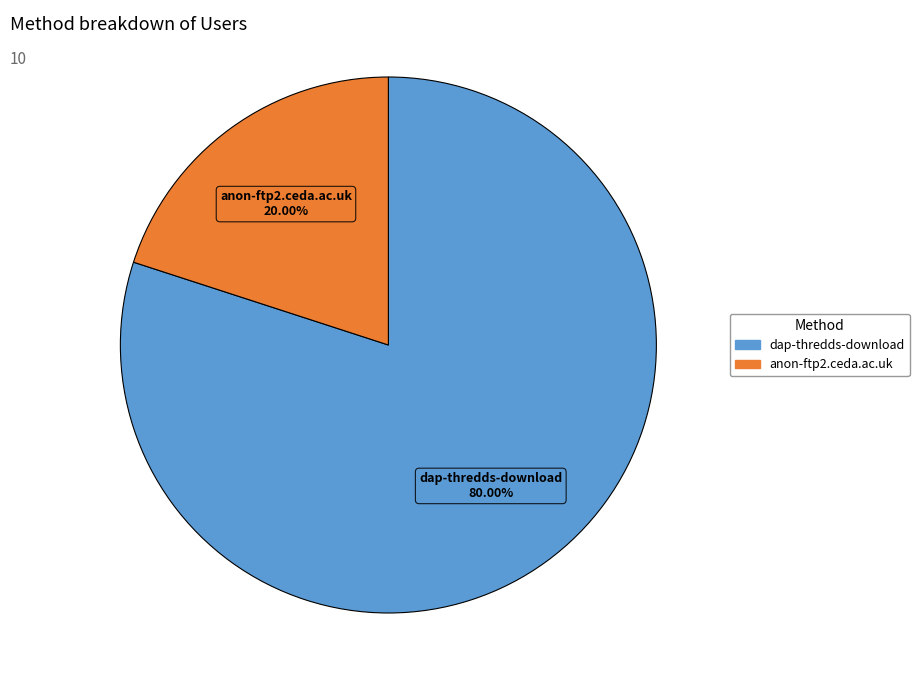

How many segments does this pie chart have?

2